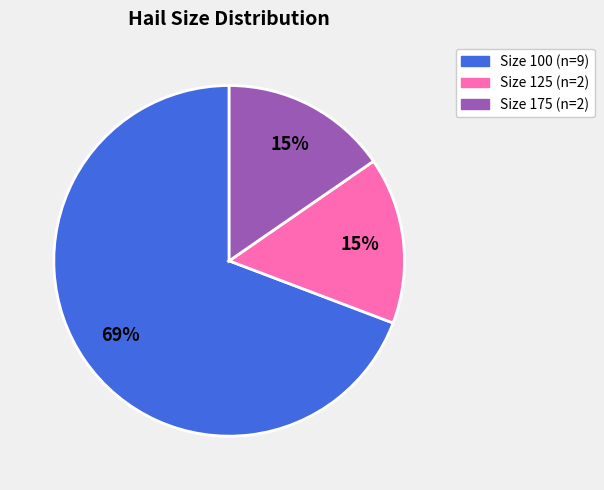

To the nearest percent, what is the average slice percentage?

33%